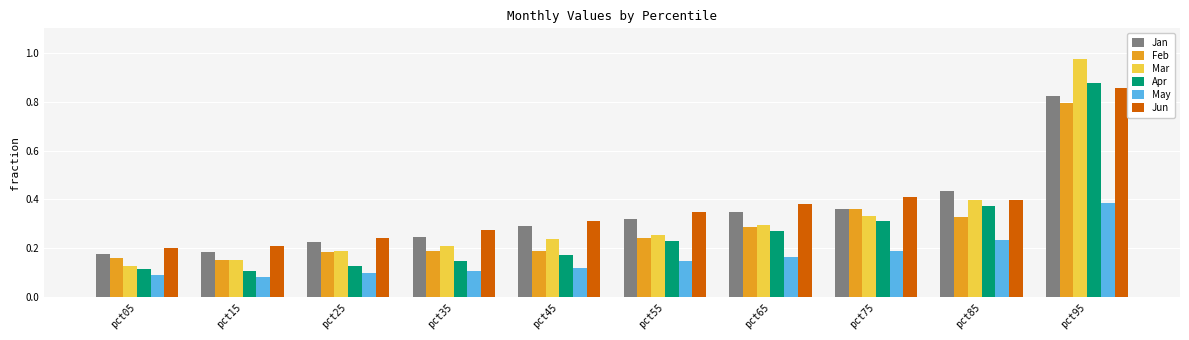

The value of Apr at pct75 is 0.5. True or false?

False